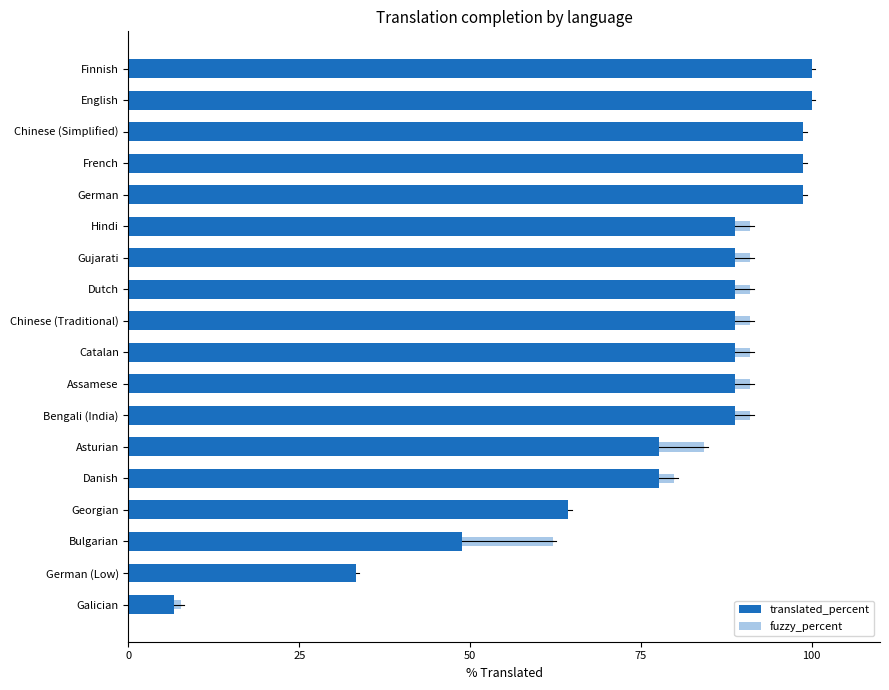

The value of translated_percent at Georgian is 111.6. True or false?

False